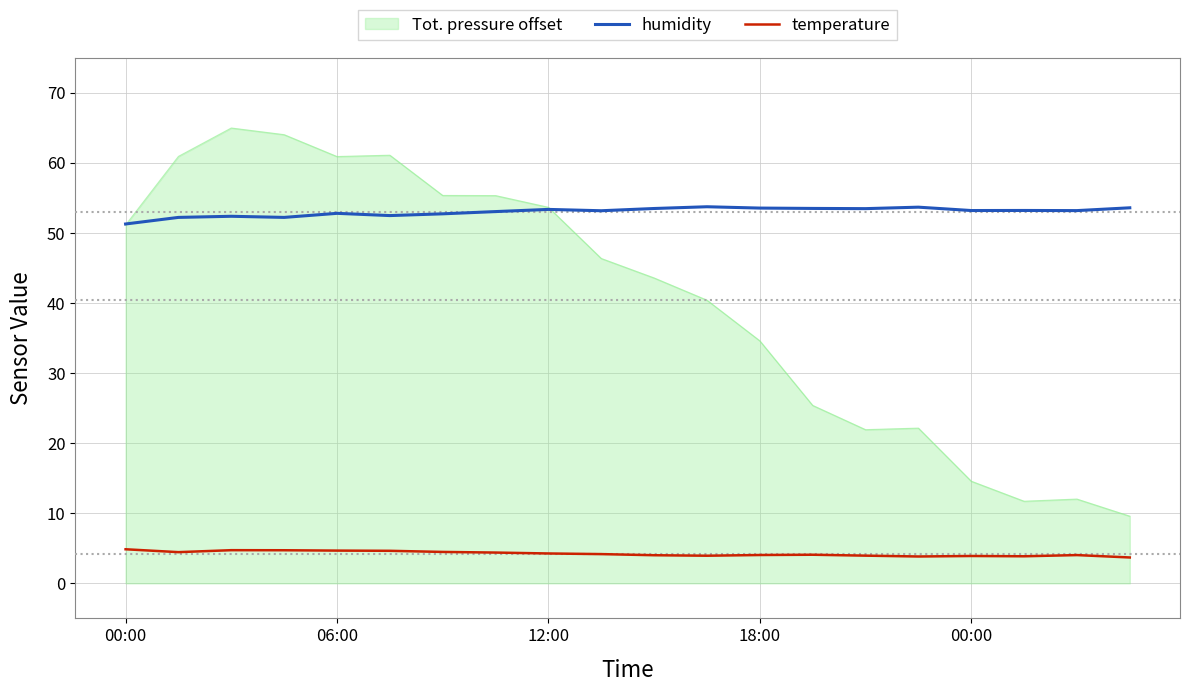

Which series has the largest total across all categories?

humidity